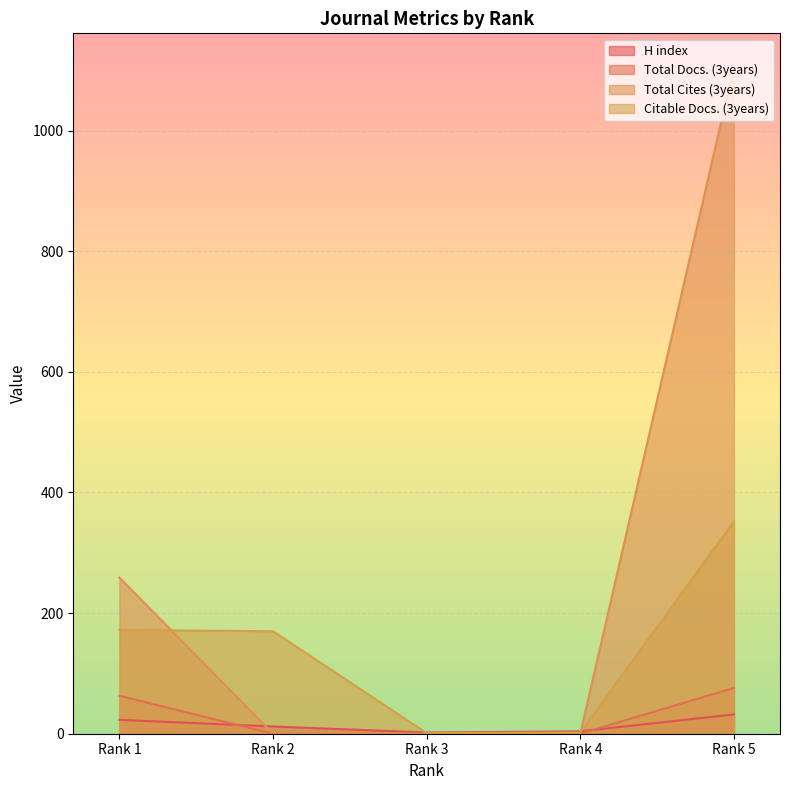

At which category does the chart reach its peak across all series?

Rank 5